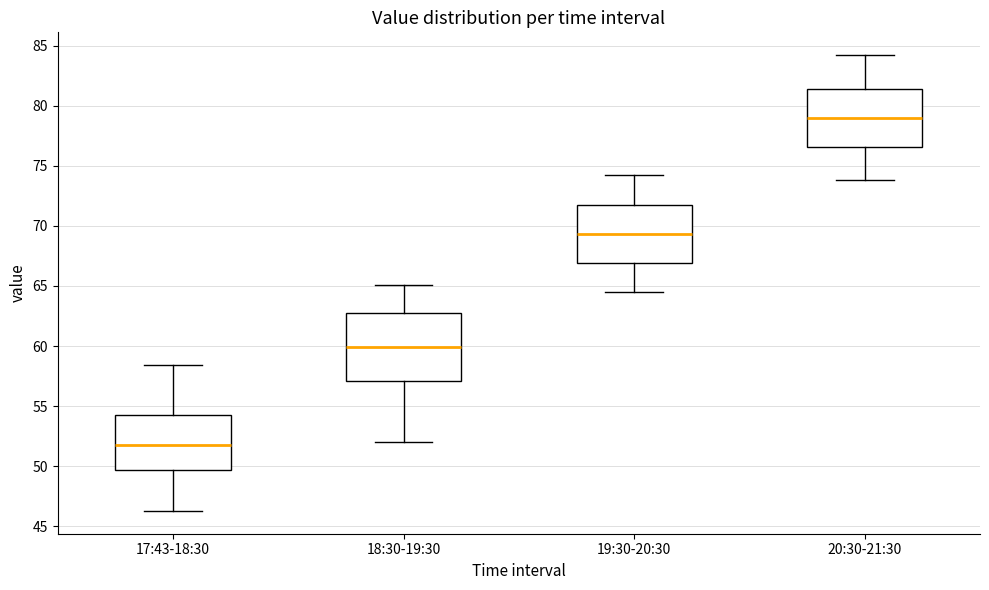

Which box is the tallest, from its lower edge to its upper edge?

18:30-19:30